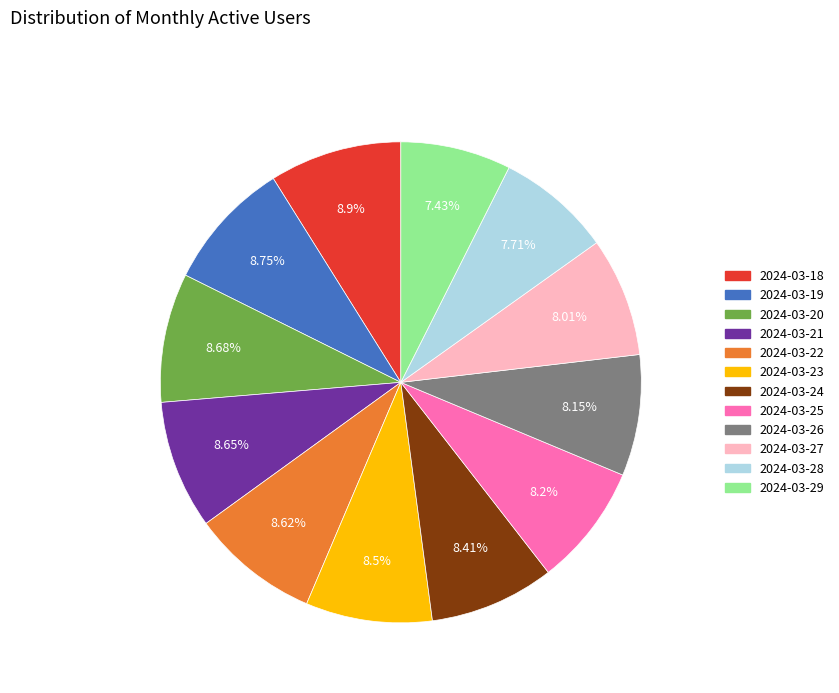

Approximately how many times larger is the value at 2024-03-25 compared to 2024-03-20?

0.9